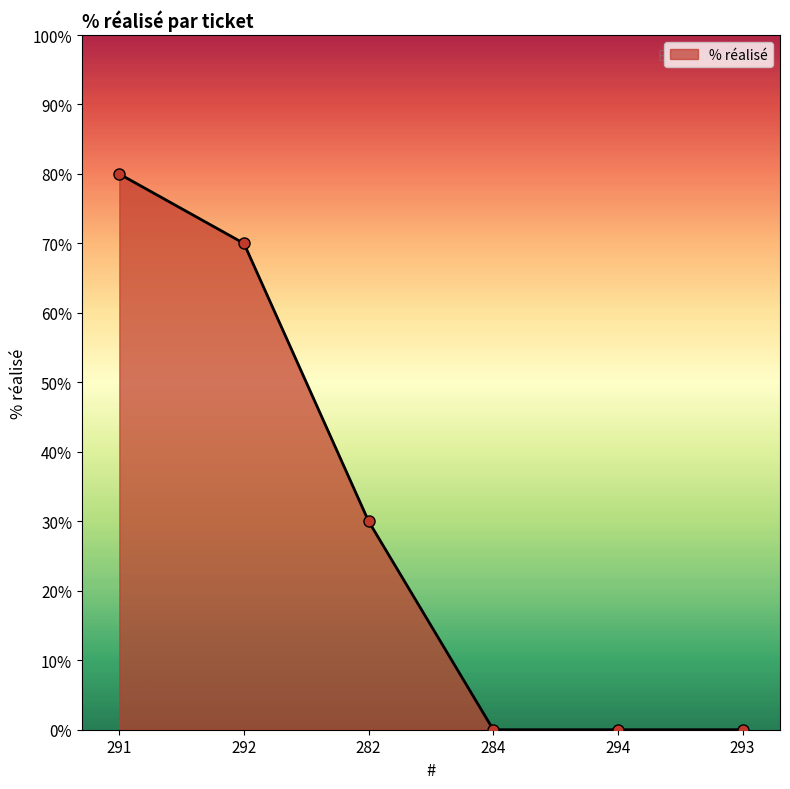

Does the chart have visible grid lines?

No